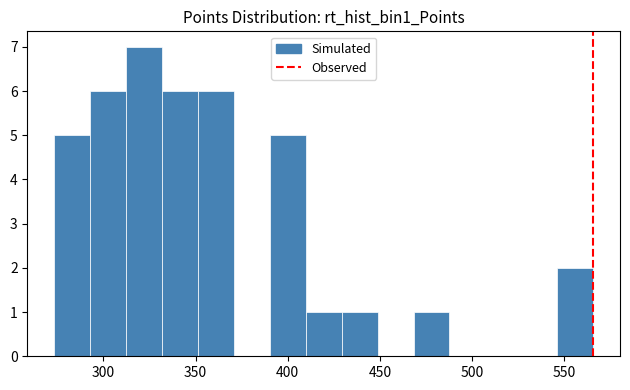

Read against the x-axis, roughly where is the centre of the tallest bar?

320